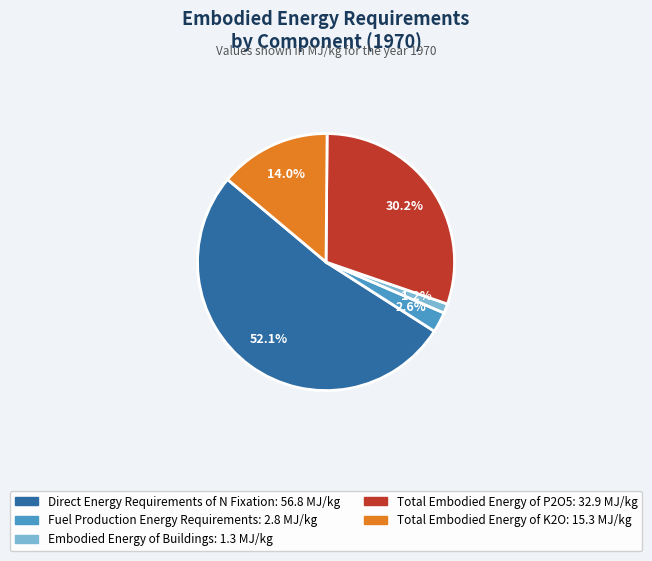

Is the sum of Embodied Energy of Buildings and Total Embodied Energy of K2O greater than half?

No